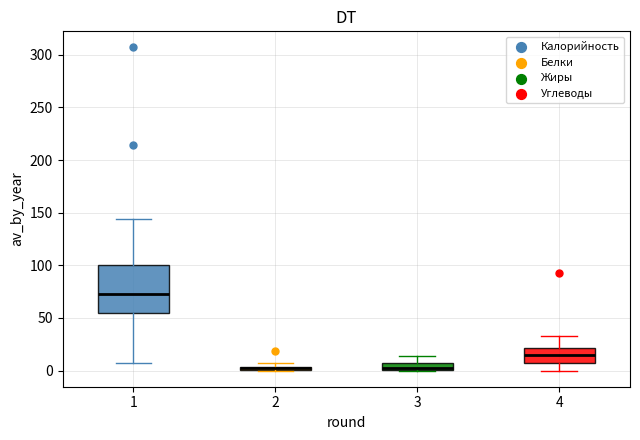

Where does the upper whisker of the box at x = 3 end on the y-axis? The values are not printed on the chart, so give them approximately, as read against the axis.

15